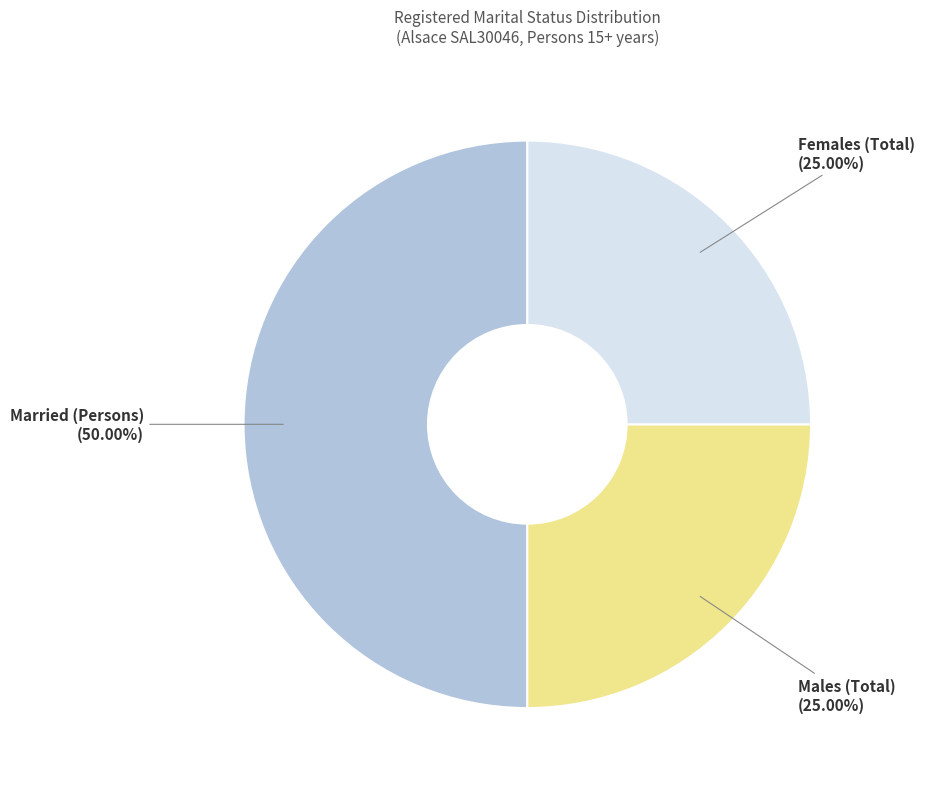

What is the largest slice in the pie chart?

Married (Persons)